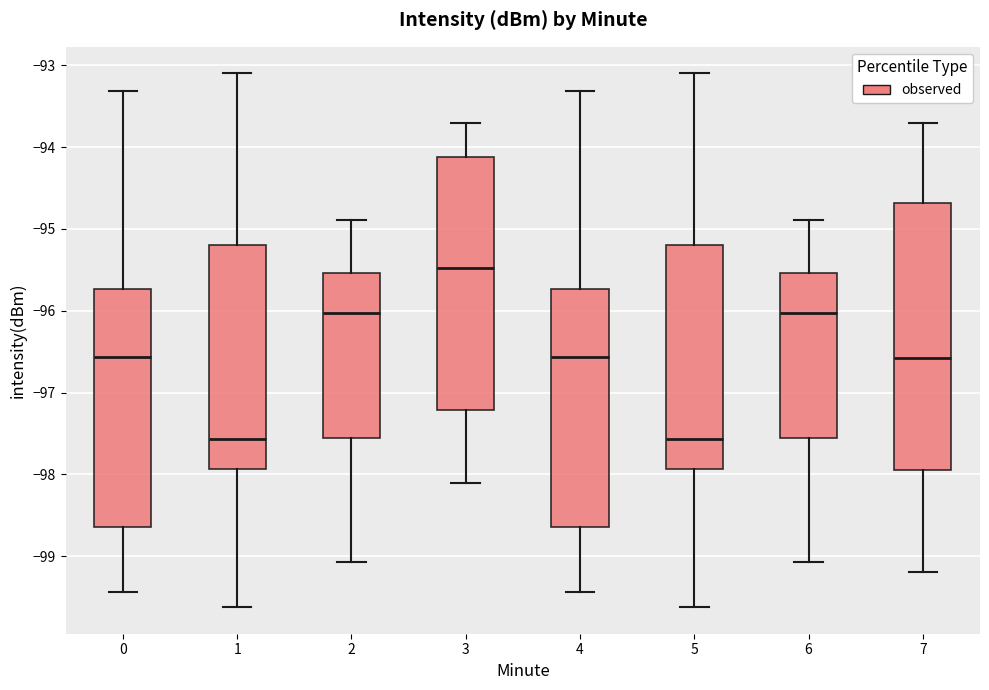

Where does the median line of the box at x = 3 sit on the y-axis? The values are not printed on the chart, so give them approximately, as read against the axis.

-95.5